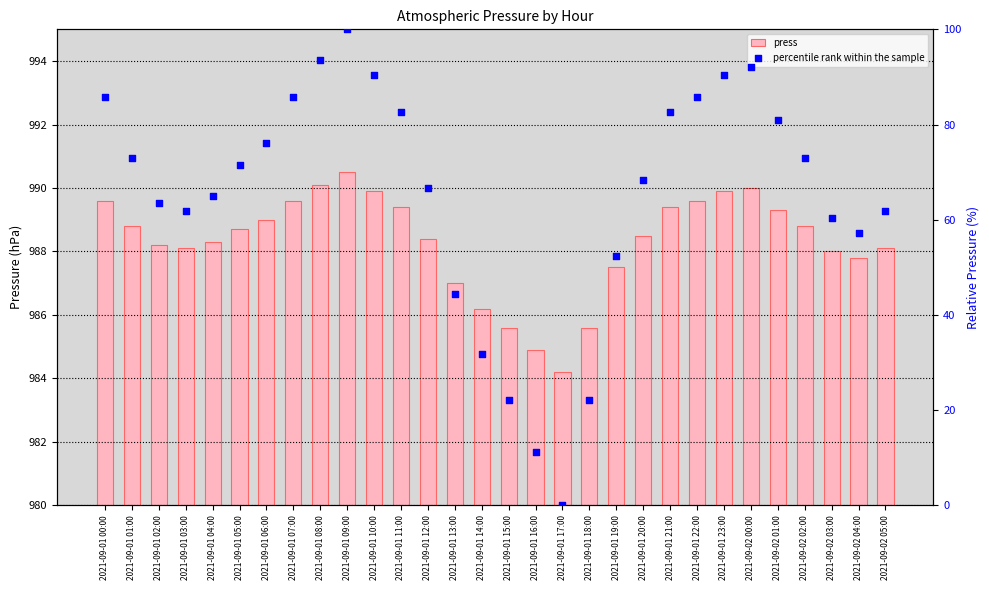

What are all the series names shown in the legend?

press, percentile rank within the sample